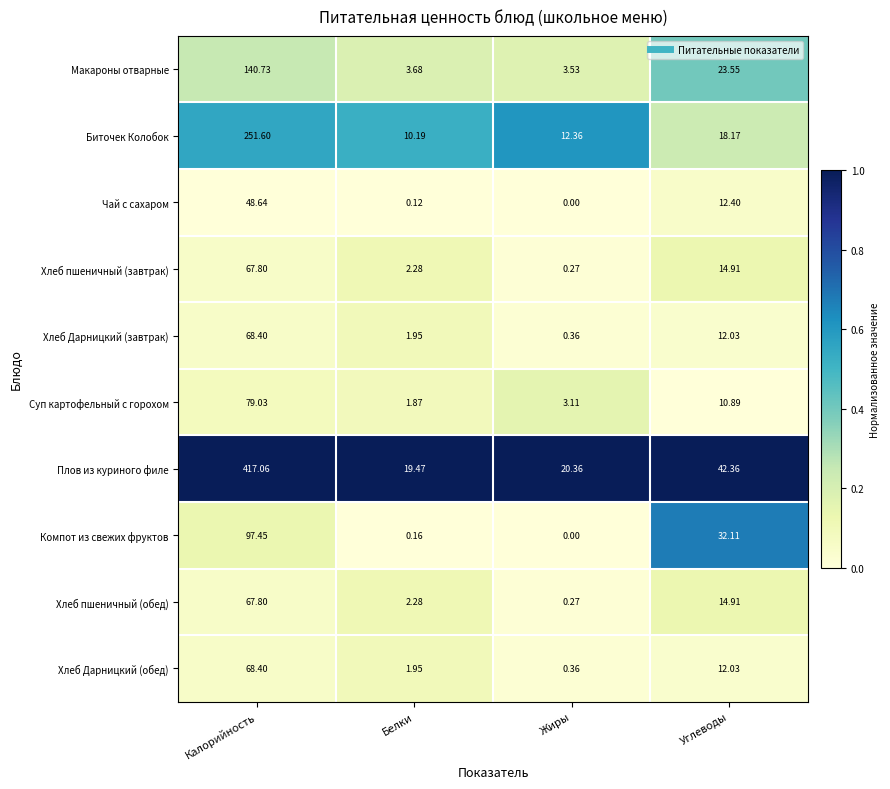

Rank the categories by Чай с сахаром value from highest to lowest.

Калорийность, Углеводы, Белки, Жиры